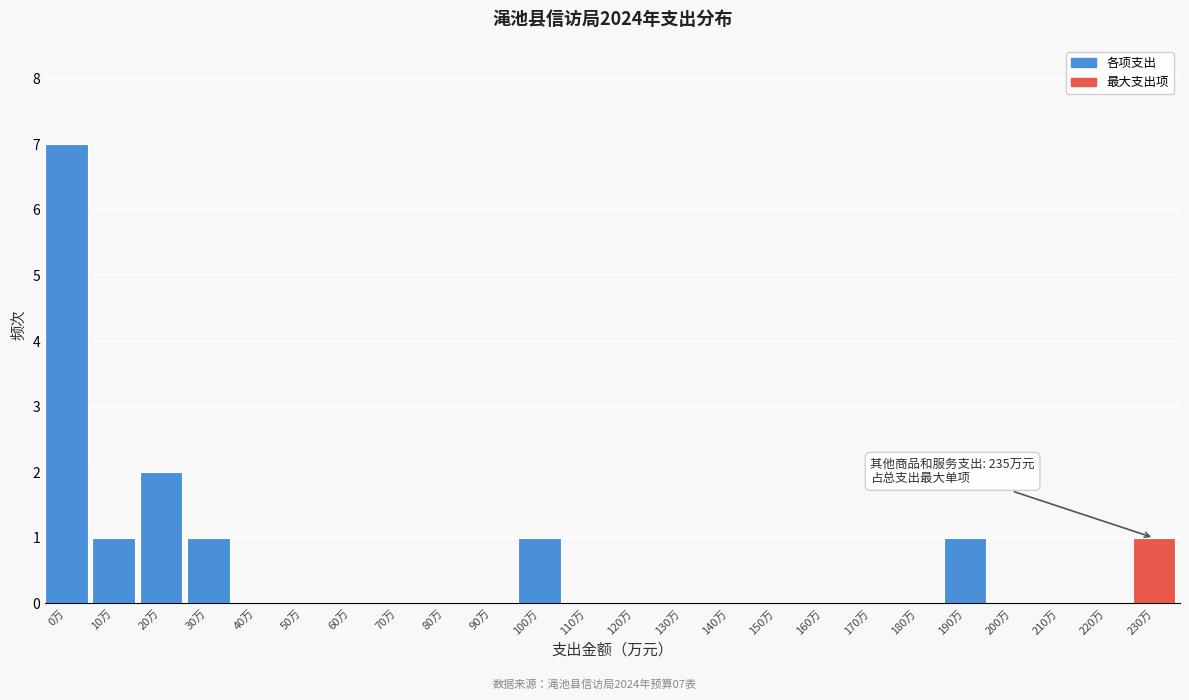

Reading left to right, extract all data points from this chart.

0万=7	10万=1	20万=2	30万=1	40万=0	50万=0	60万=0	70万=0	80万=0	90万=0	100万=1	110万=0	120万=0	130万=0	140万=0	150万=0	160万=0	170万=0	180万=0	190万=1	200万=0	210万=0	220万=0	230万=1